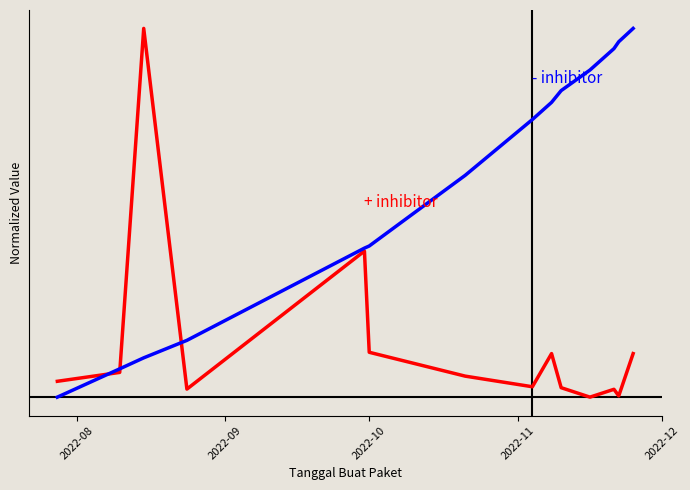

Does the chart have visible grid lines?

No